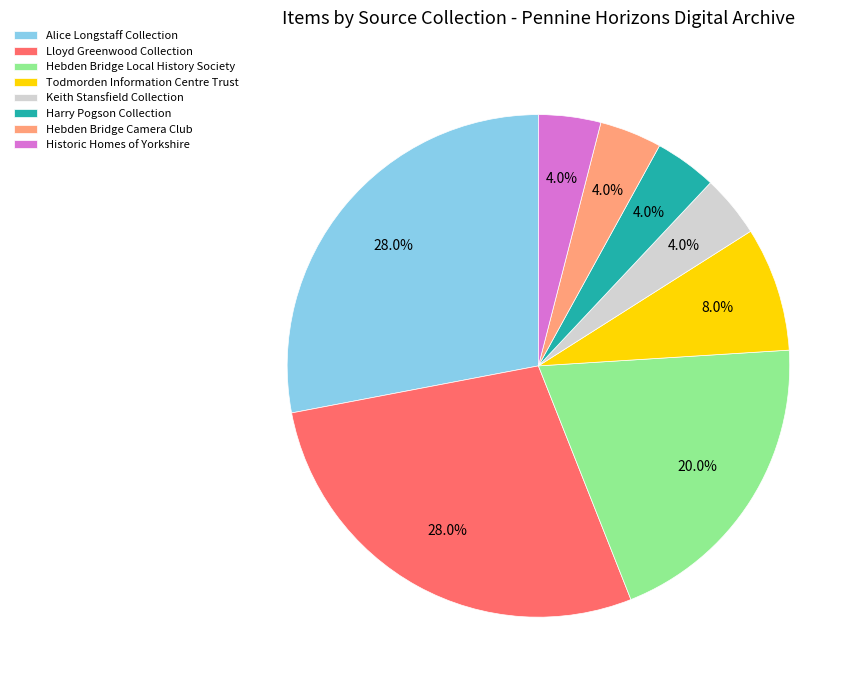

True or false: Keith Stansfield Collection accounts for 4% of the total.

True